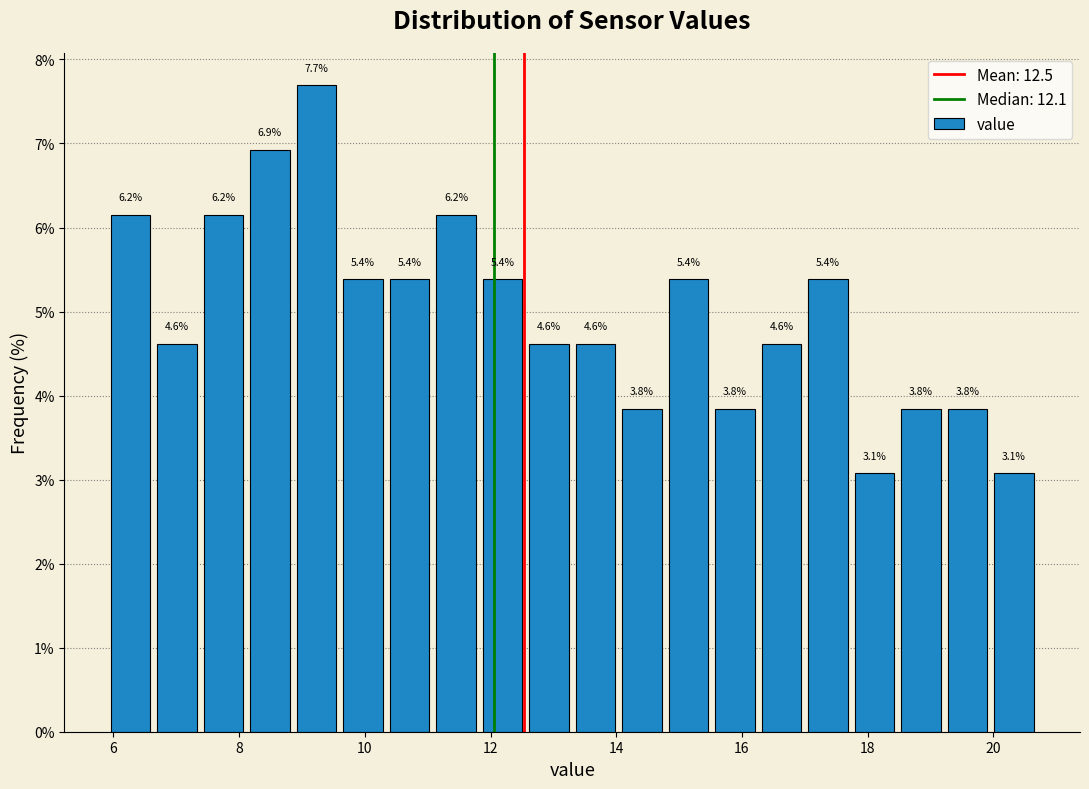

Around what value on the x-axis is the tallest bar? Give the approximate position of its centre, as read against the axis.

9.2